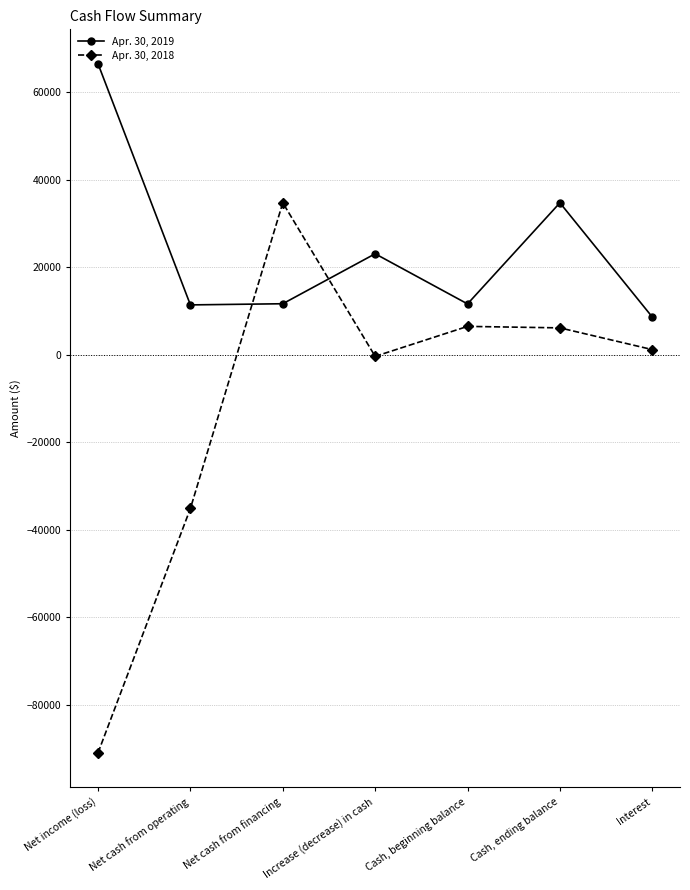

Is it true that Apr. 30, 2019 equals 66513 at Net income (loss)?

True